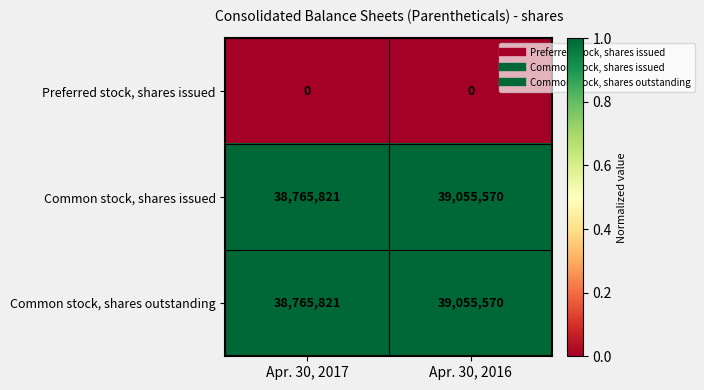

What is the total value across all series at Apr. 30, 2017?

77531642